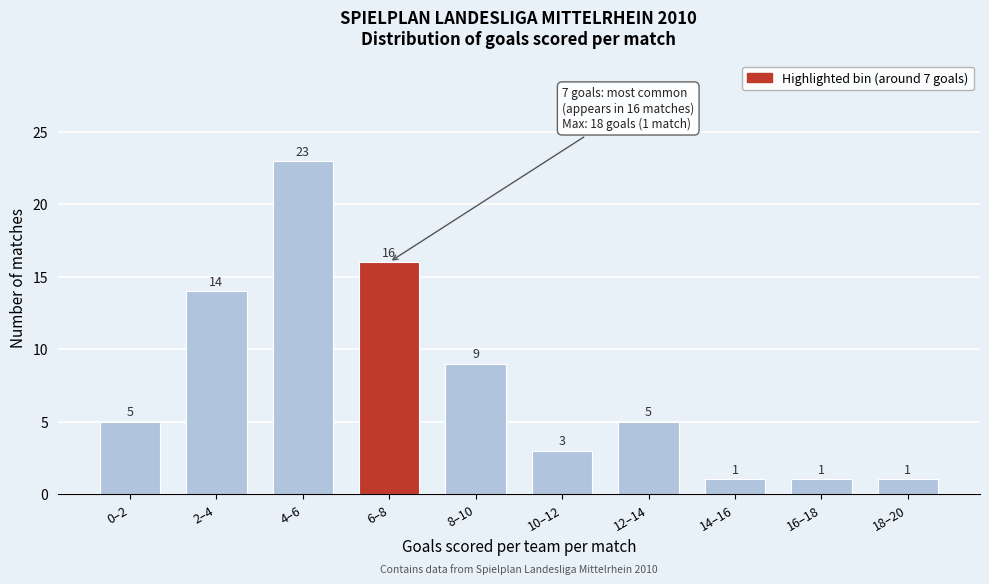

Reading right to left, what are all the values shown in this chart?

18–20=1	16–18=1	14–16=1	12–14=5	10–12=3	8–10=9	6–8=16	4–6=23	2–4=14	0–2=5